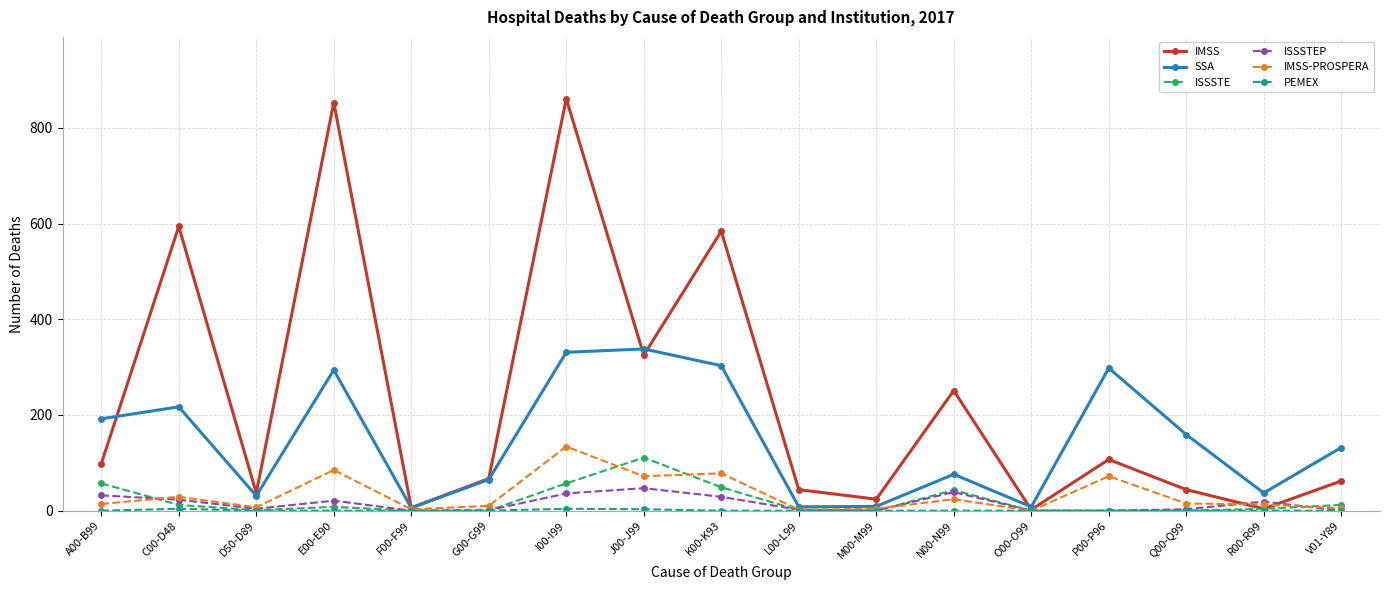

Which series has the largest total across all categories?

IMSS